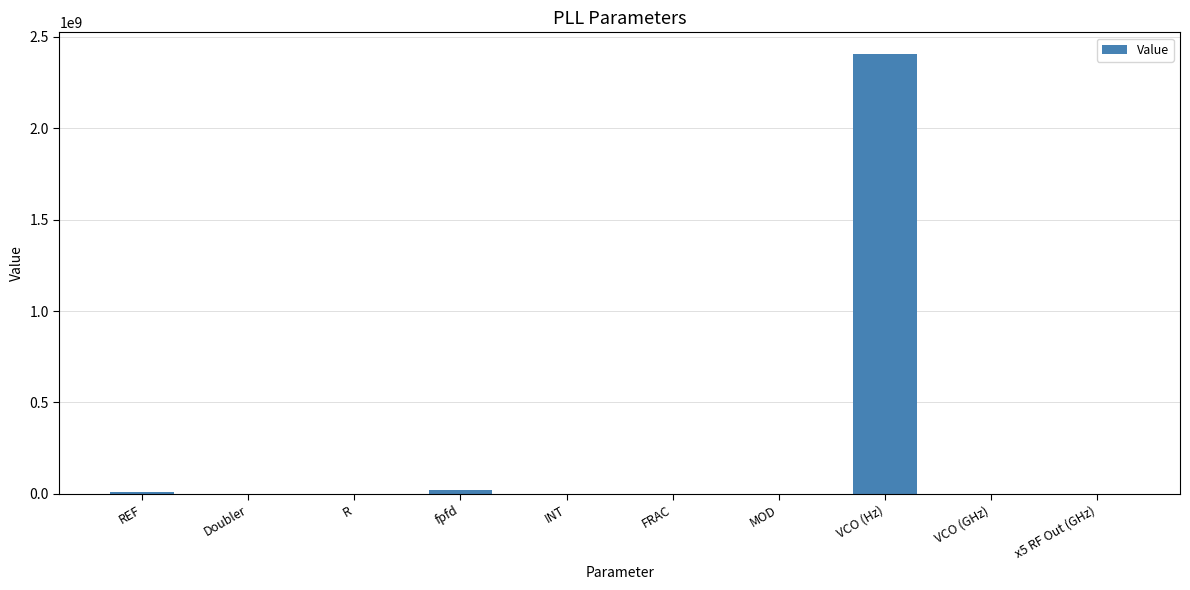

Count the number of categories in the chart.

10